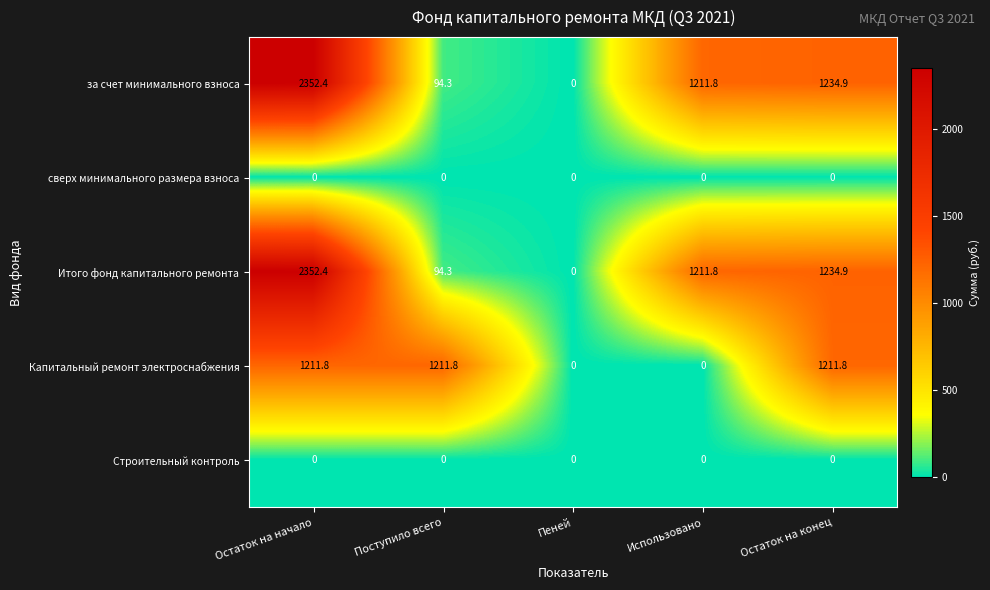

Where does the за счет минимального взноса series first go above 1211?

Остаток на начало